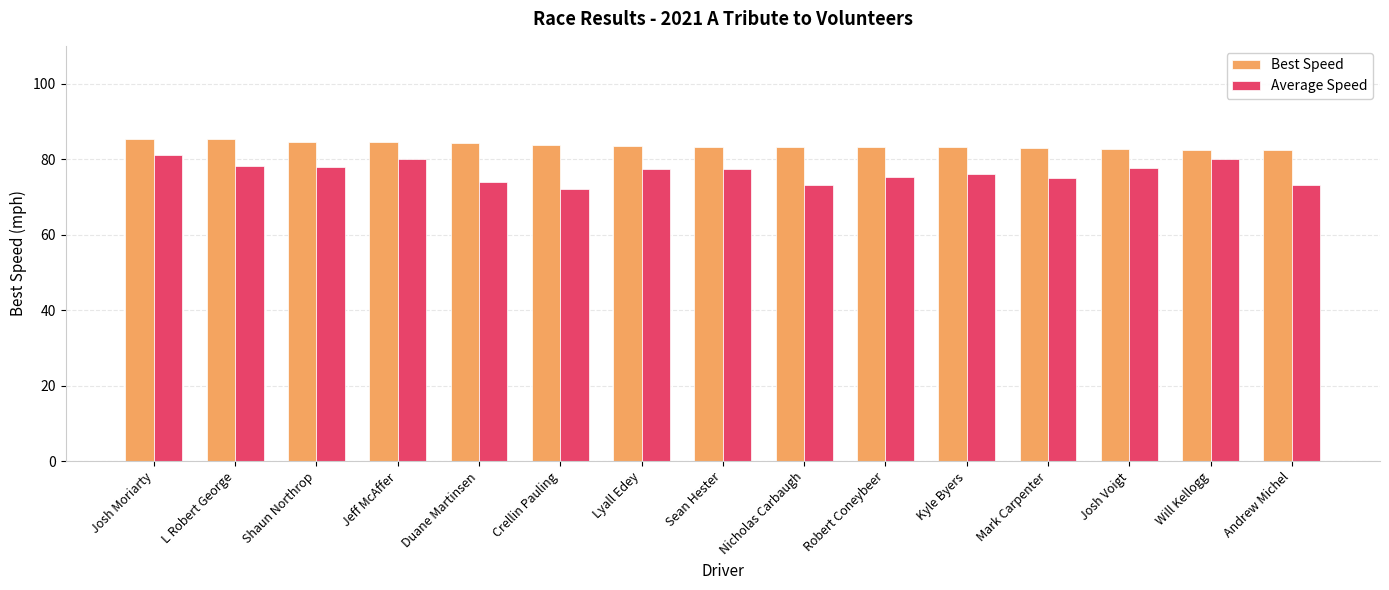

What is the spread (max minus min) of values at Josh Moriarty?

4.3